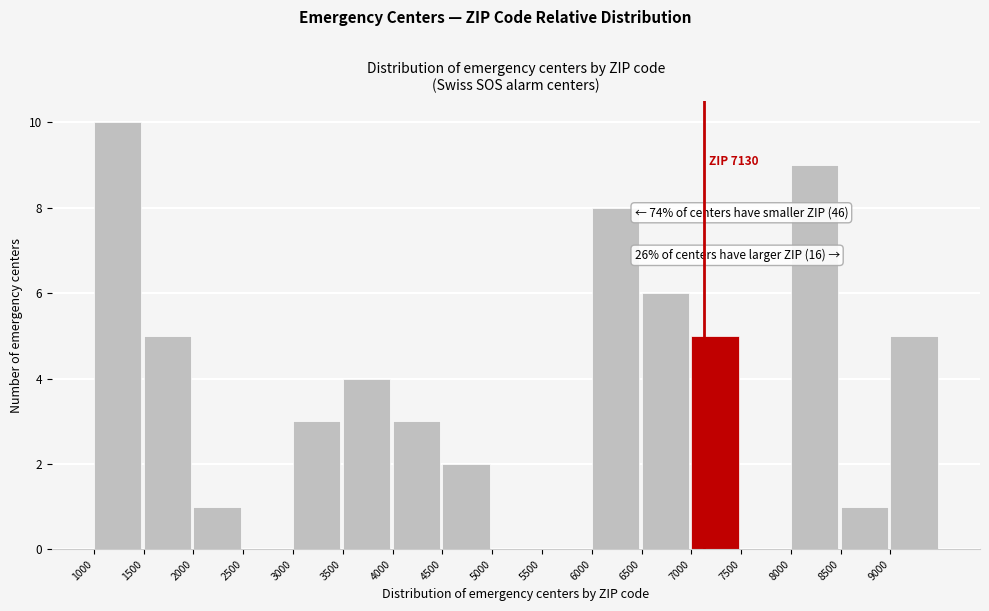

Which range on the x-axis has the tallest bar?

1000 to 1500